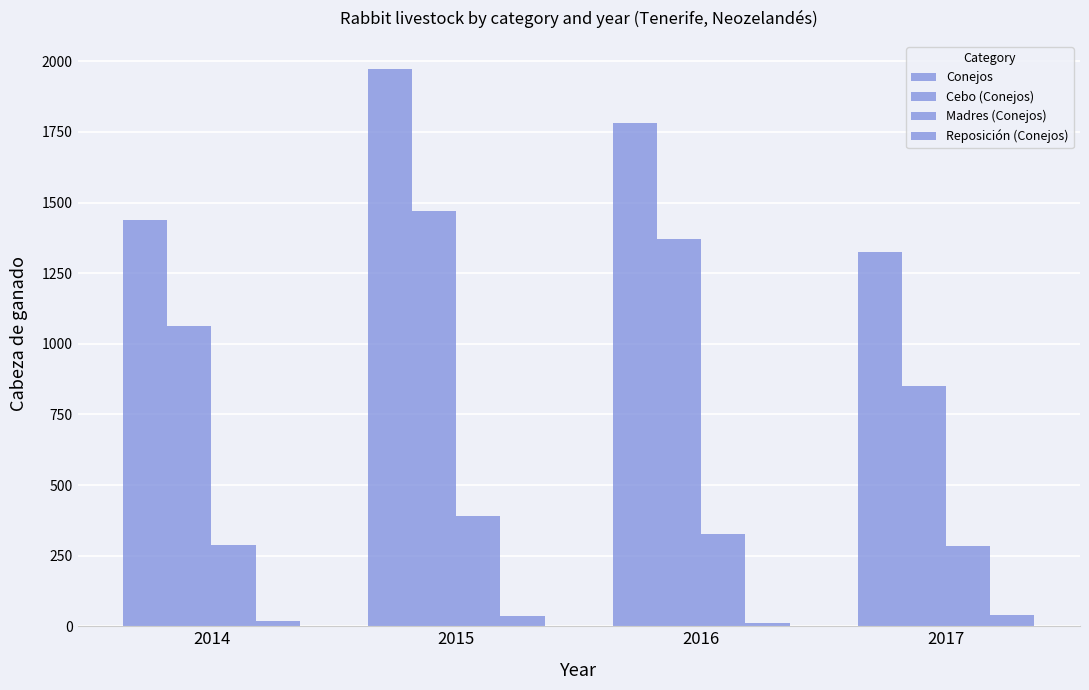

Which series has the largest total across all categories?

Conejos